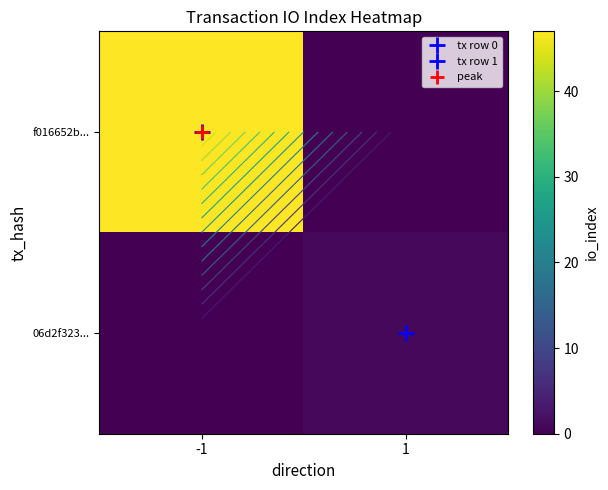

What is the difference between the highest and lowest values at 1?

1